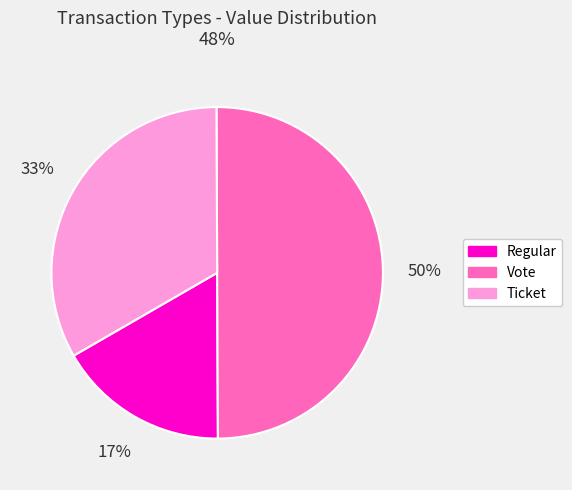

To the nearest percent, what is the average slice percentage?

33%